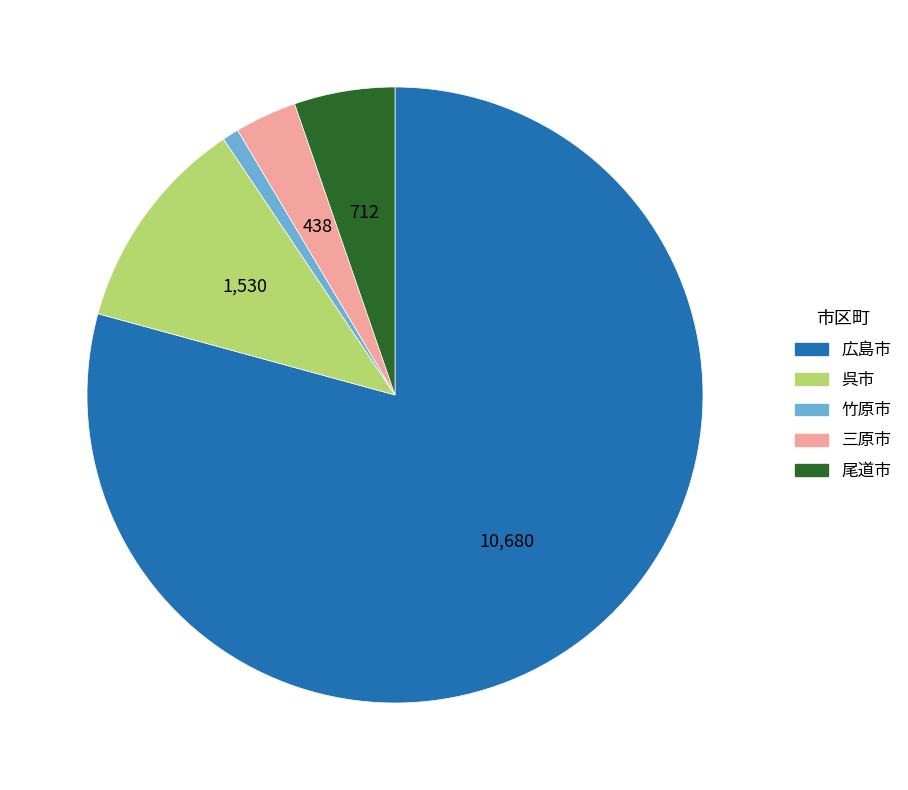

Does any single category account for the majority?

Yes